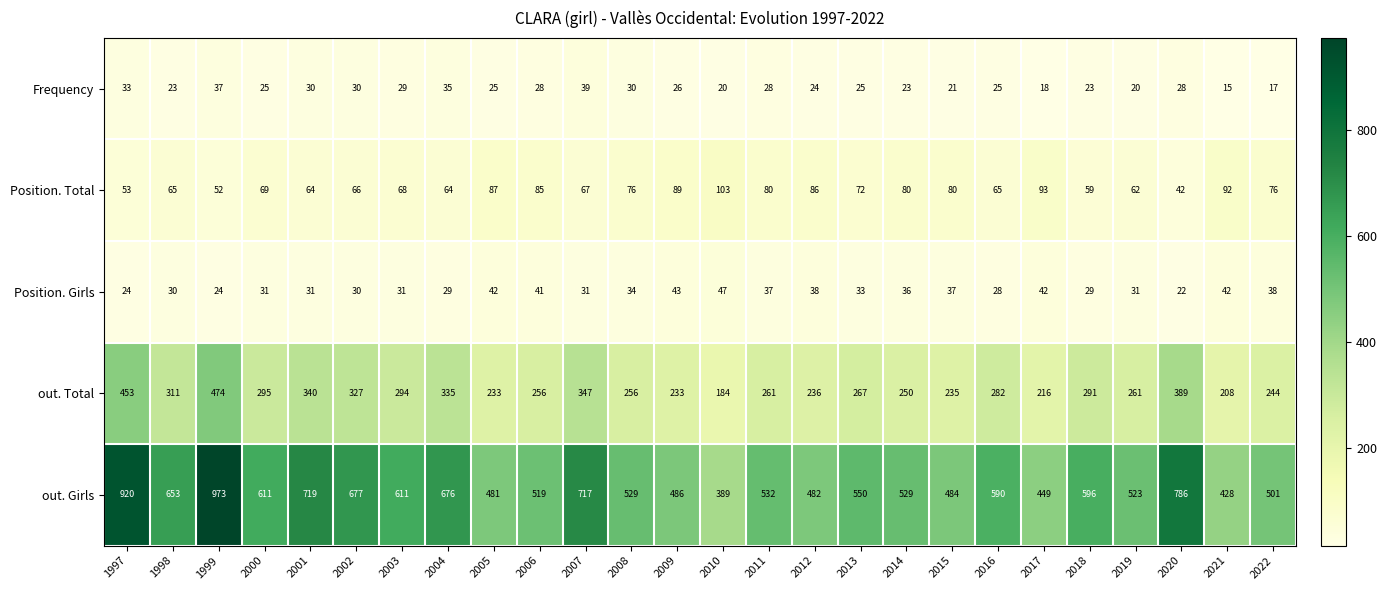

Which series has the largest total across all categories?

out. Girls